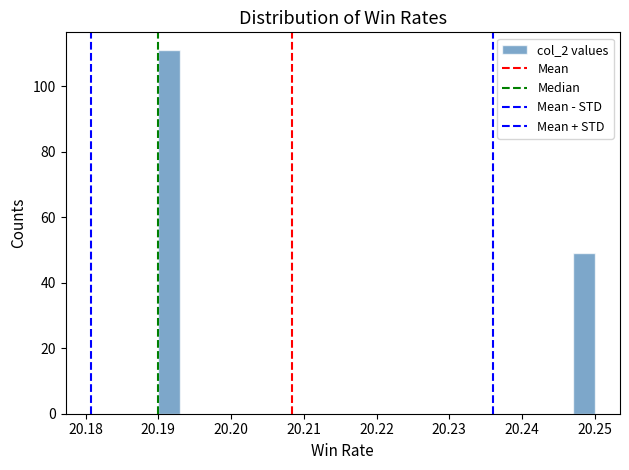

Read against the x-axis, roughly where is the centre of the tallest bar?

20.192